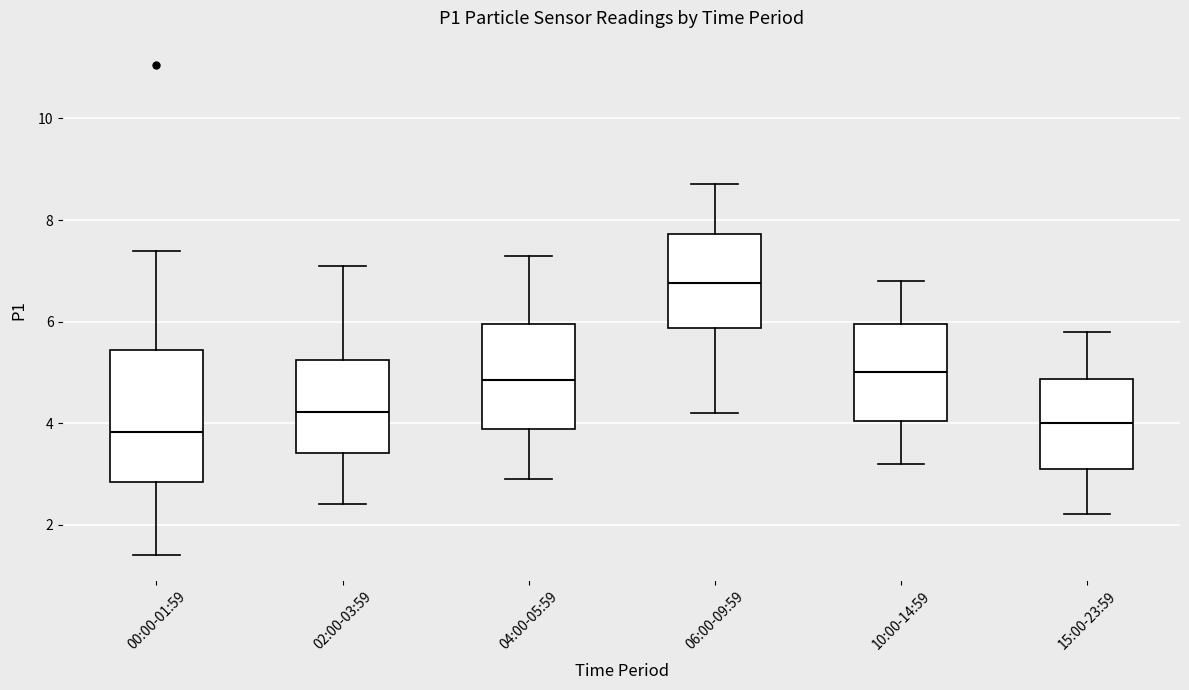

Comparing the boxes themselves (not the whiskers), which one is the tallest?

00:00-01:59